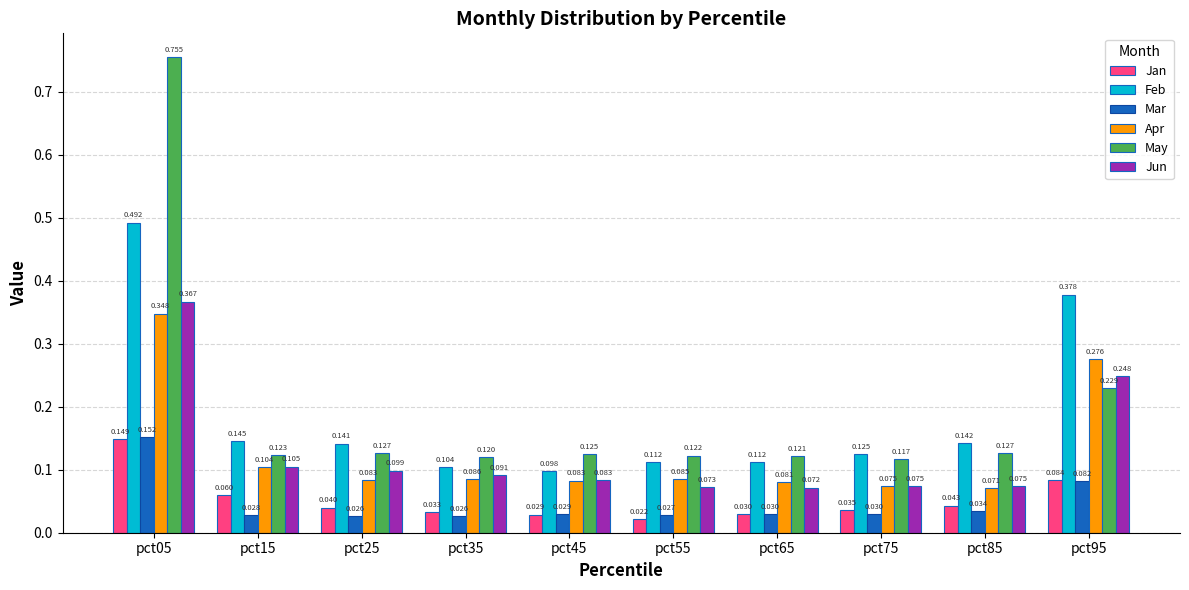

The value of Apr at pct15 is 0.0. True or false?

False